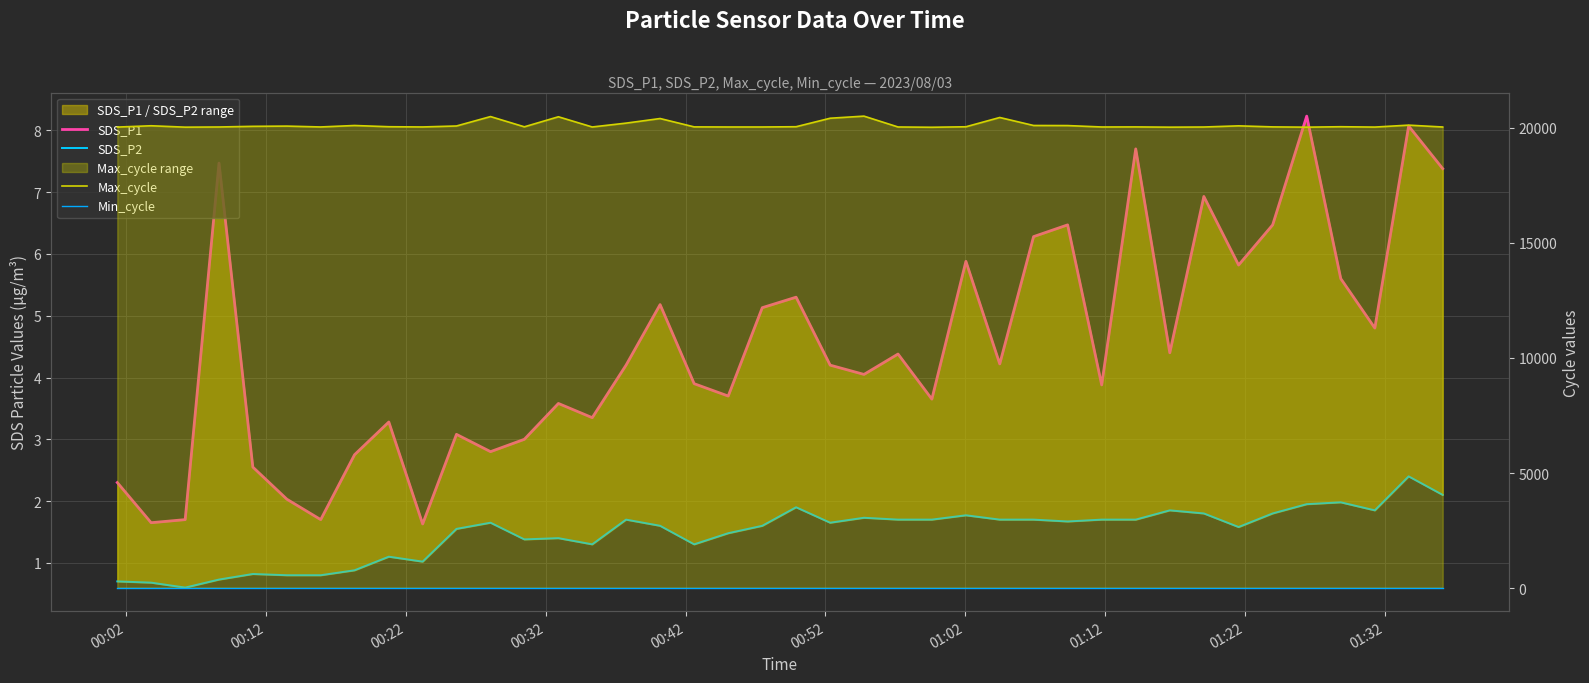

How many data points does each series have?

40